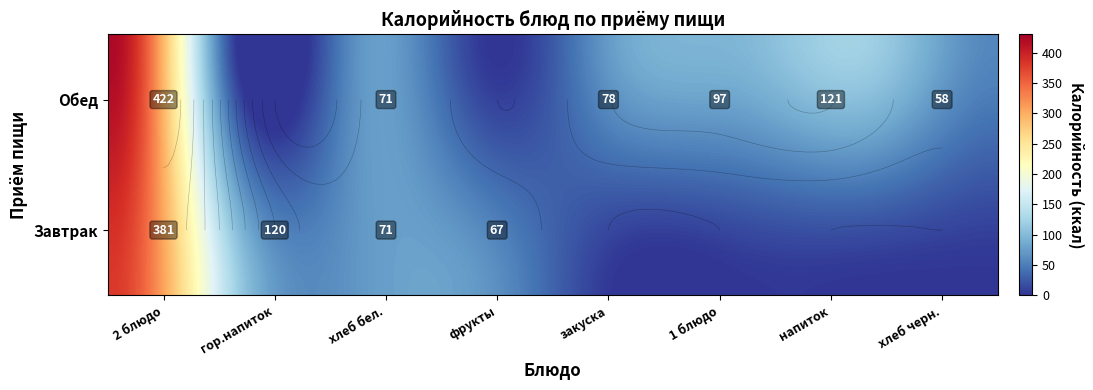

At 2 блюдо, list the series in order from smallest to largest.

Завтрак, Обед